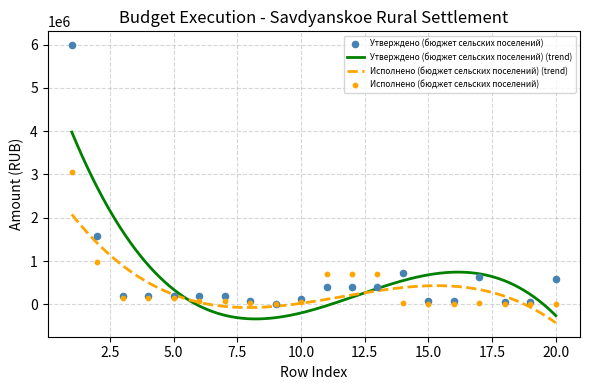

Which series has the largest total across all categories?

Утверждено (бюджет сельских поселений)